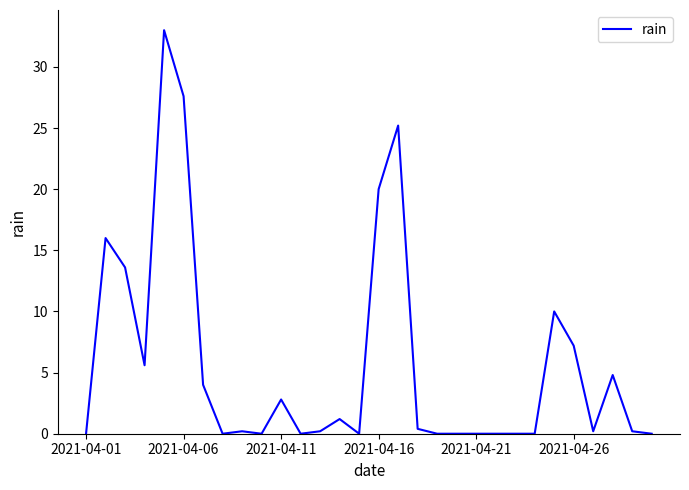

What is the difference between the maximum and minimum values?

33.0